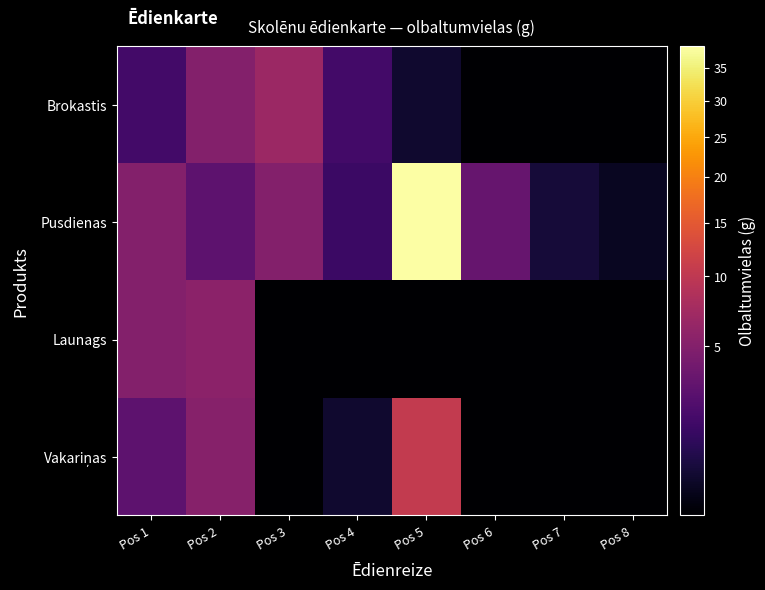

Rank the series at Pos 3 from lowest to highest value.

Launags, Vakariņas, Pusdienas, Brokastis